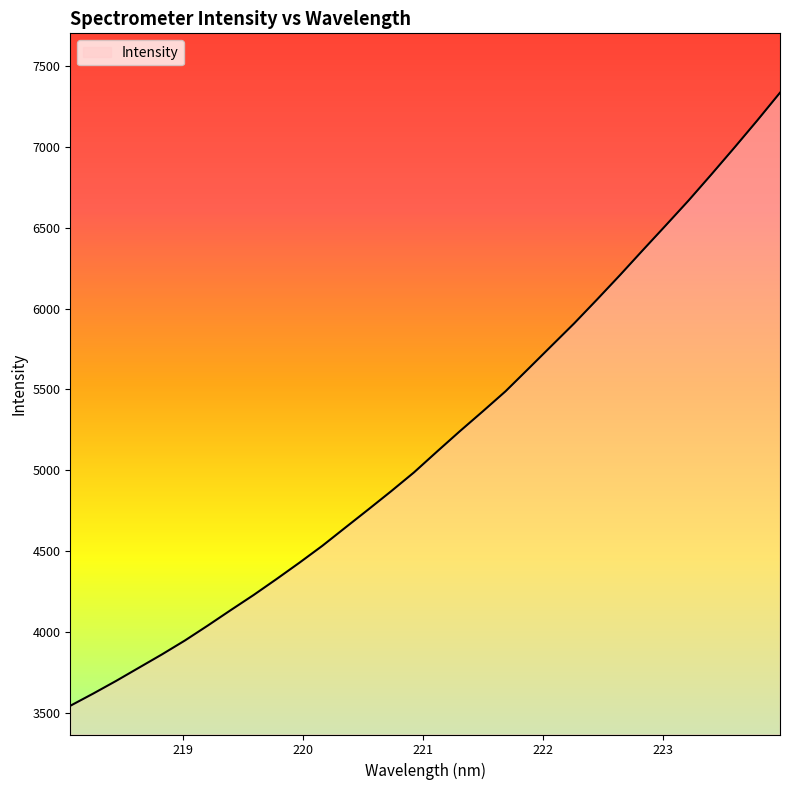

What is the difference between the maximum and minimum values?

3785.9